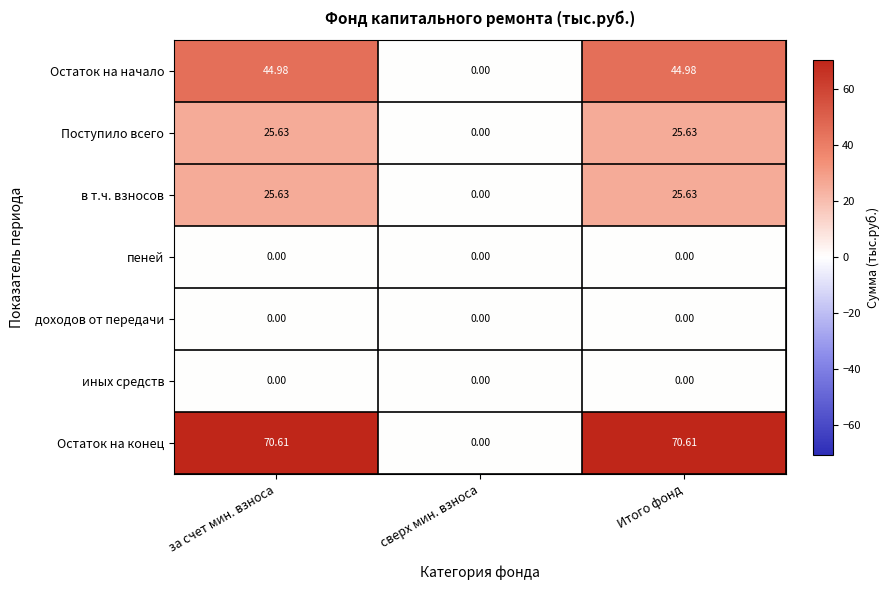

Where is Остаток на конец nearest to the value 35?

сверх мин. взноса